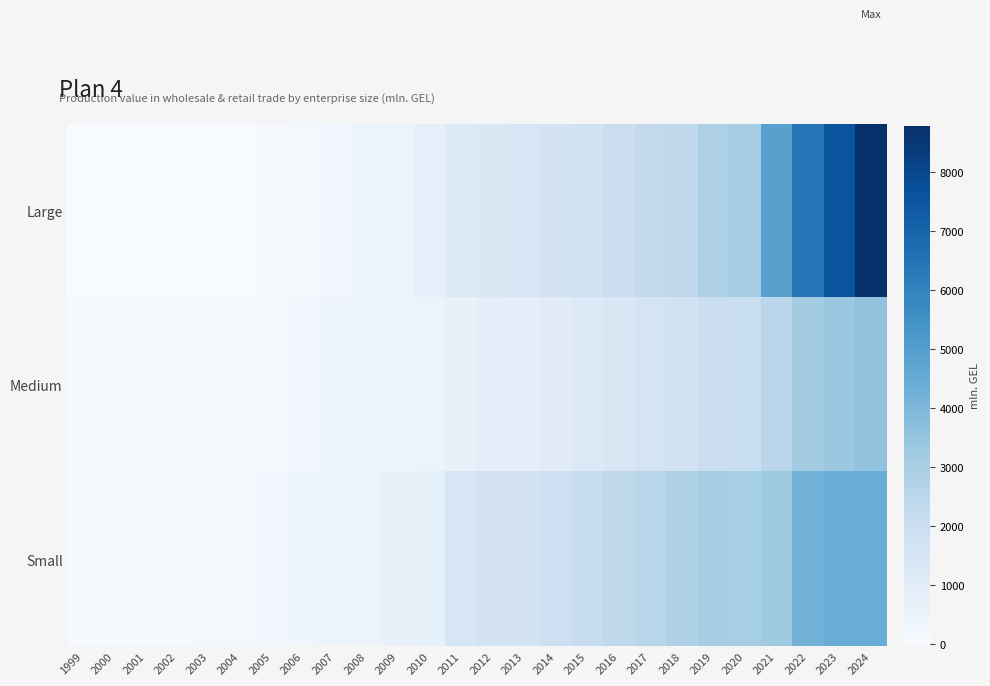

Count the number of categories in the chart.

26